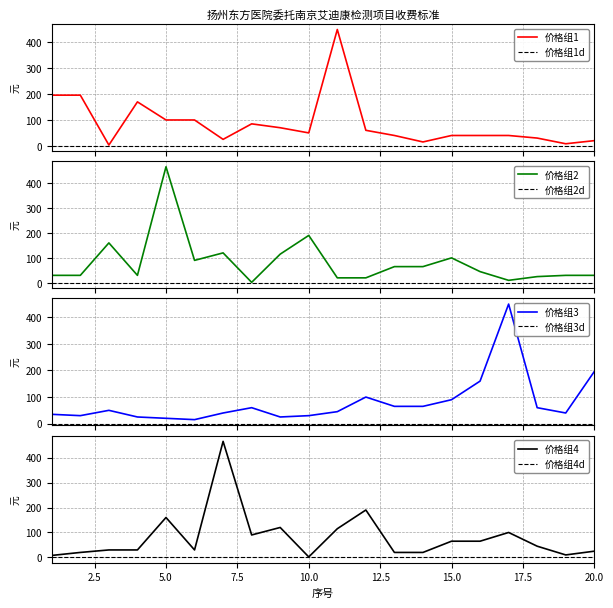

Reading left to right, what are all the values shown in this chart?

seq1_price: 1=196	2=196	3=3	4=170	5=100	6=100	7=25	8=85	9=70	10=50	11=450	12=60	13=40	14=15	15=40	16=40	17=40	18=30	19=8	20=20
seq2_price: 1=30	2=30	3=160	4=30	5=465	6=90	7=120	8=2	9=115	10=190	11=20	12=20	13=65	14=65	15=100	16=45	17=10	18=25	19=30	20=30
seq3_price: 1=35	2=30	3=50	4=25	5=20	6=15	7=40	8=60	9=25	10=30	11=45	12=100	13=65	14=65	15=90	16=160	17=450	18=60	19=40	20=196
seq4_price: 1=8	2=20	3=30	4=30	5=160	6=30	7=465	8=90	9=120	10=2	11=115	12=190	13=20	14=20	15=65	16=65	17=100	18=45	19=10	20=25